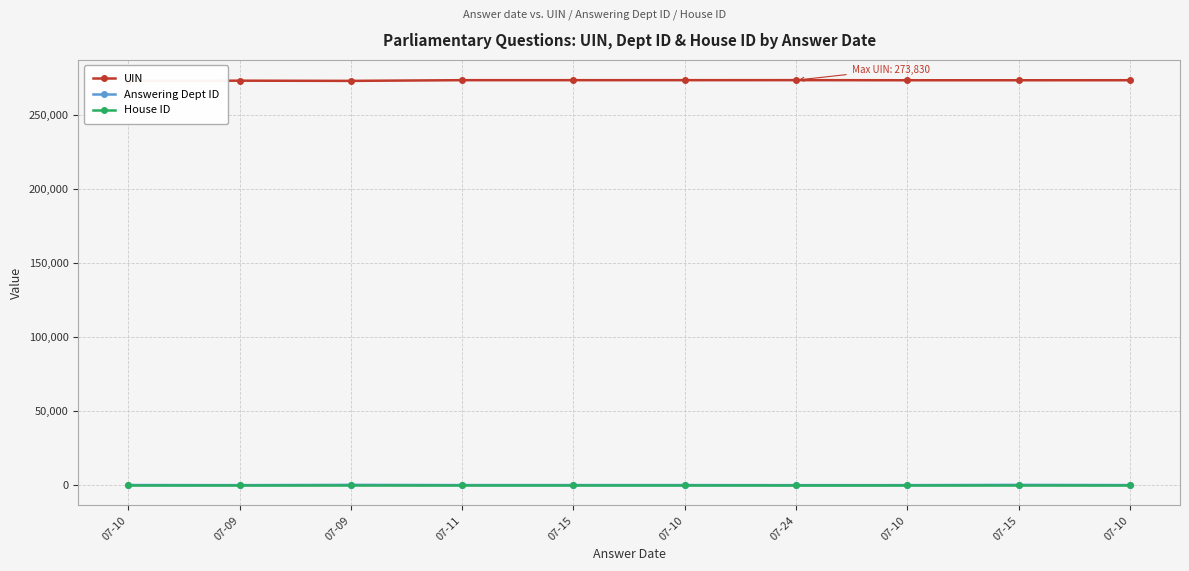

Count the number of data series in this chart.

3